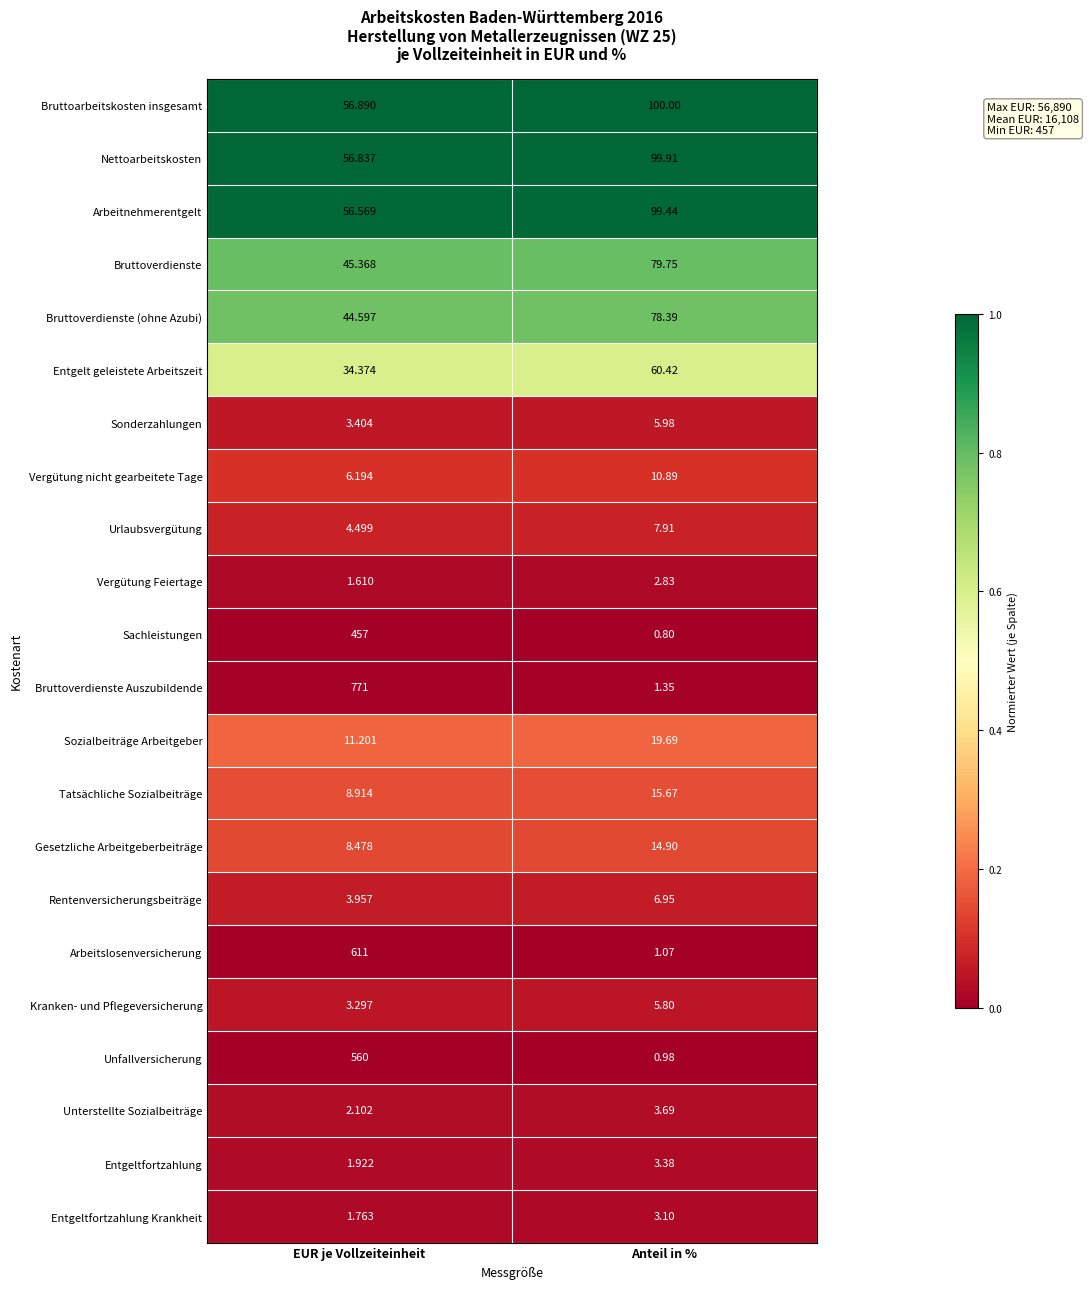

Which category has the highest value in the Nettoarbeitskosten series?

Anteil in %